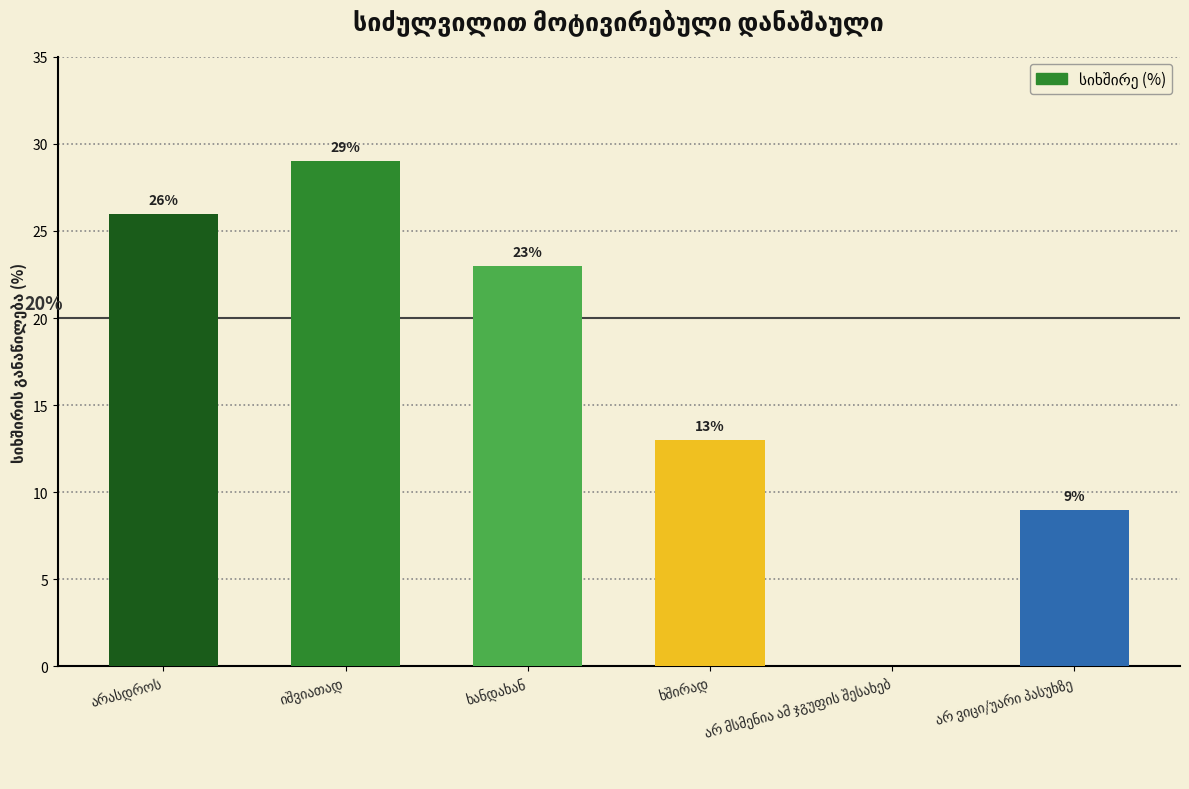

How many values are between 9 and 26?

4